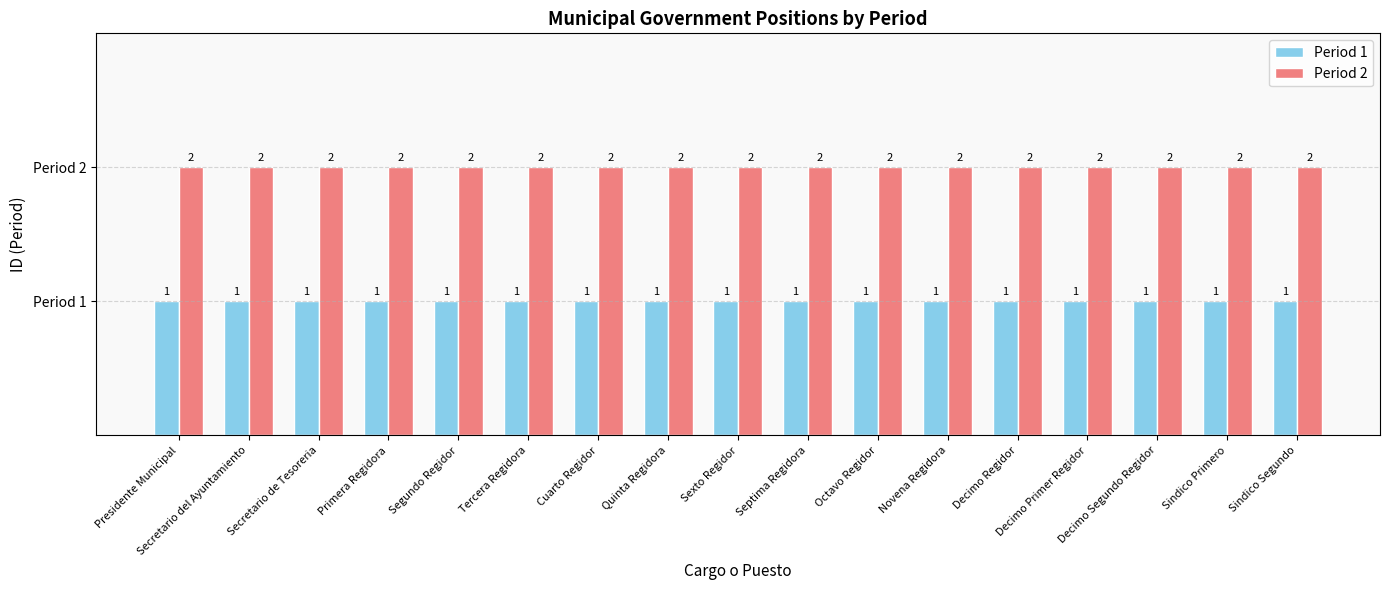

How many groups of bars are there?

17